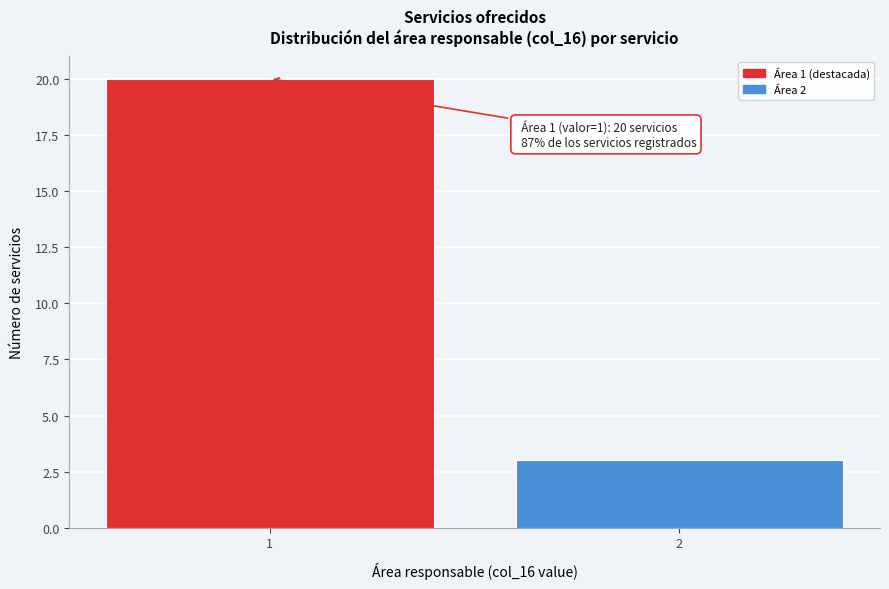

Reading left to right, list all the values displayed in this chart.

20	3